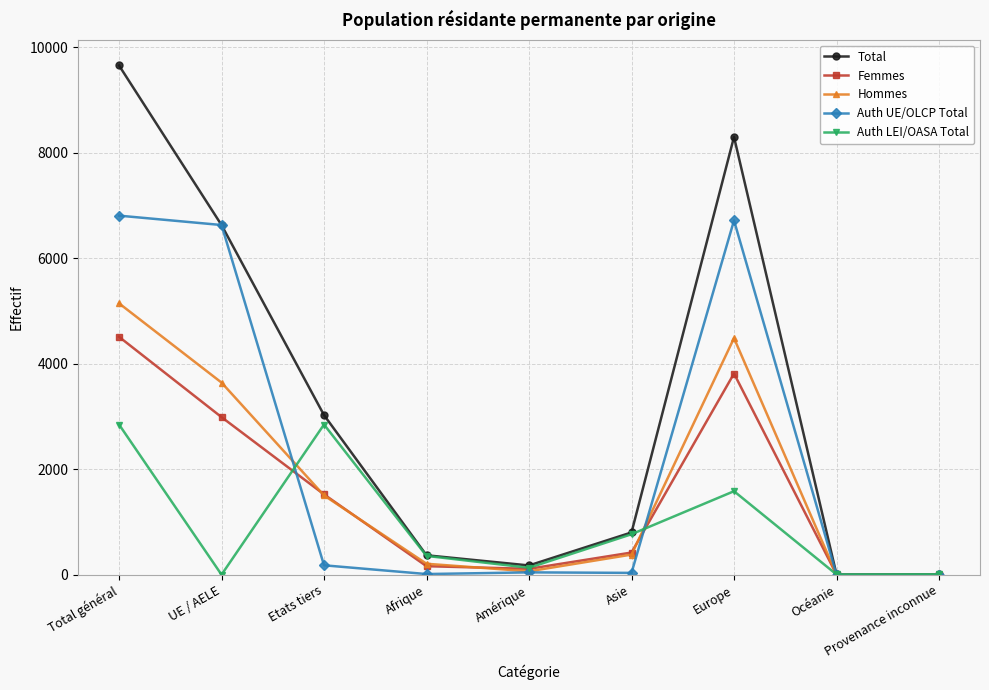

Where does the Total series first go above 801?

Total général